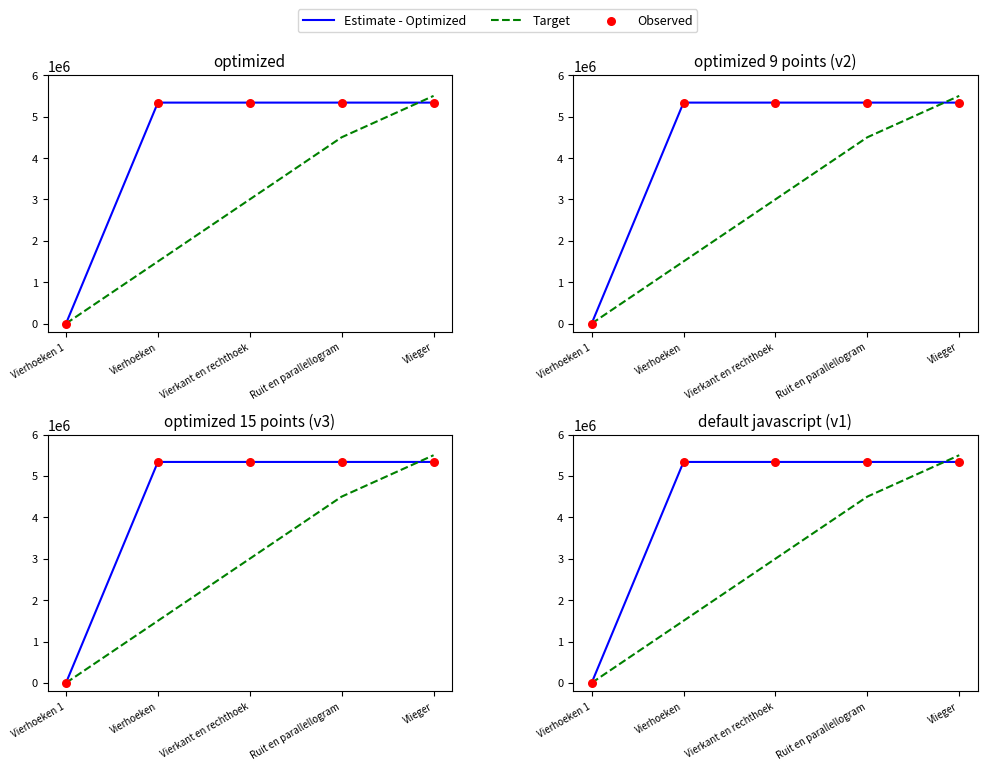

Which series has the largest total across all categories?

Estimate - Optimized